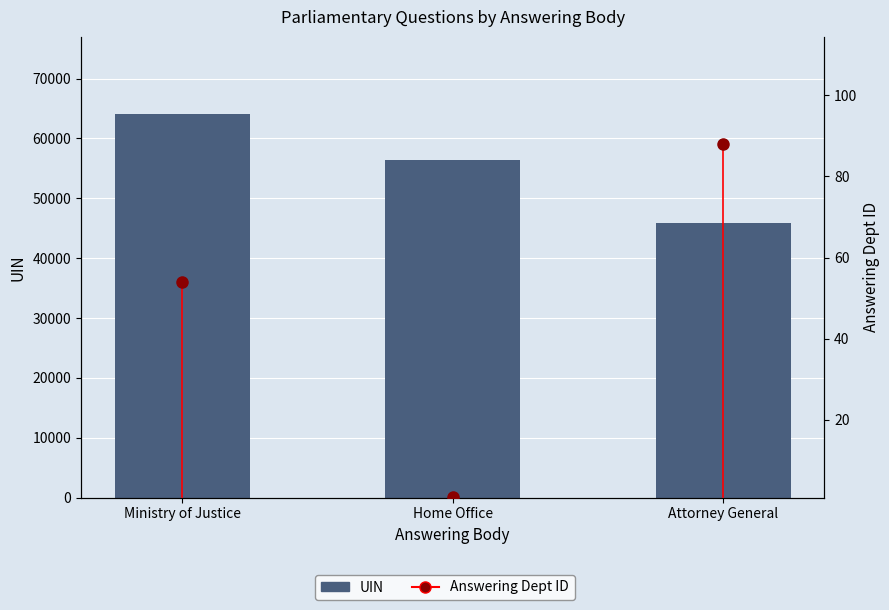

Rank the categories by value from highest to lowest.

Ministry of Justice, Home Office, Attorney General